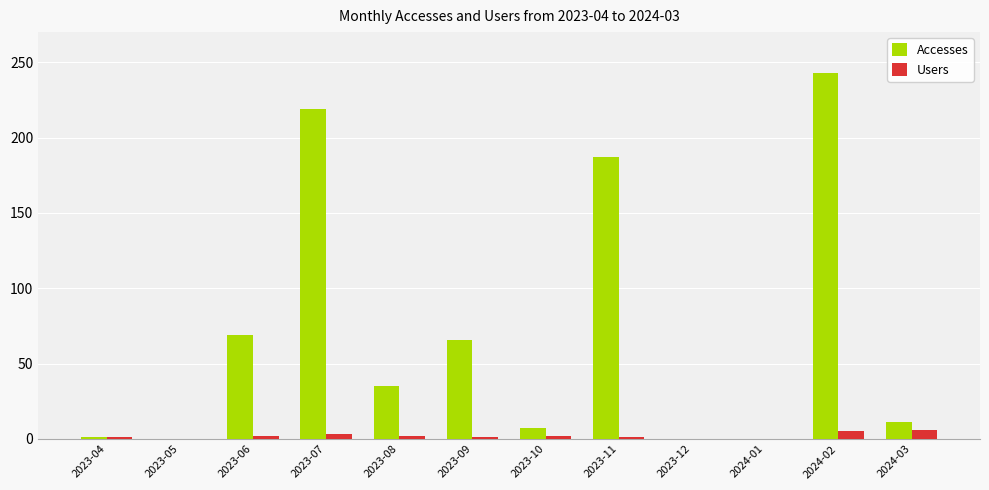

Are the bars horizontal?

No